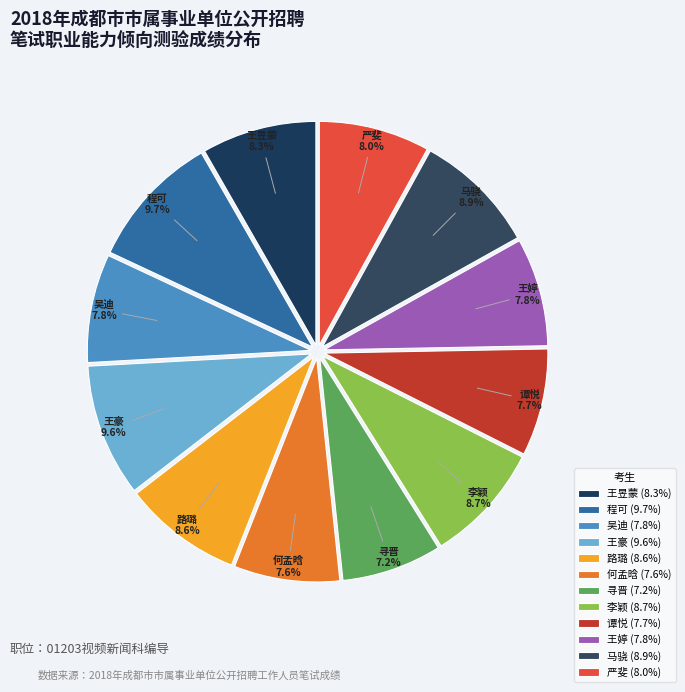

Does 王昱蒙 represent more than half of the total?

No